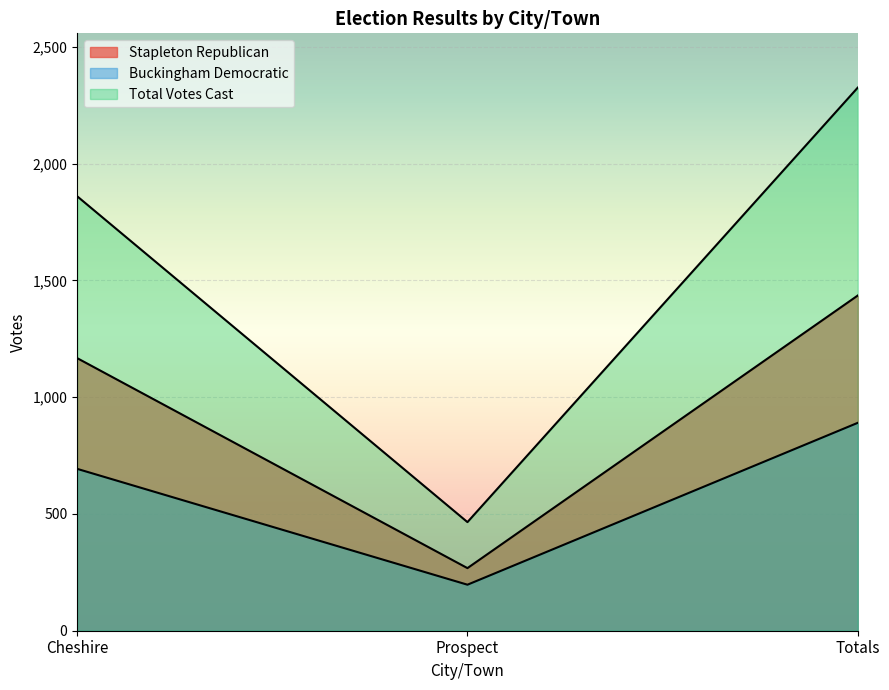

What is the label of the 3rd point from the left?

Totals